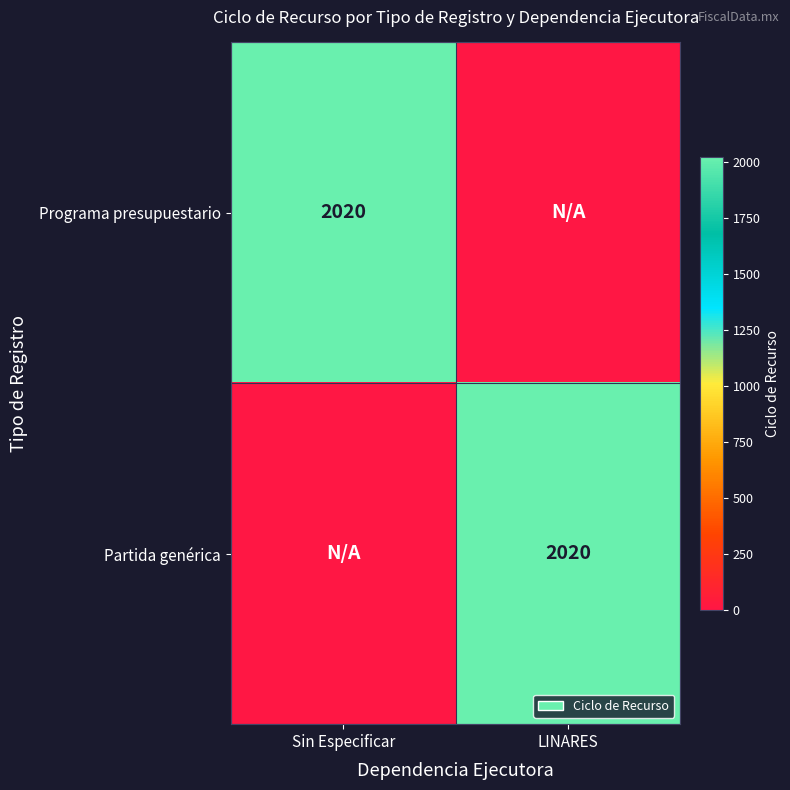

At which category does the chart reach its minimum across all series?

LINARES